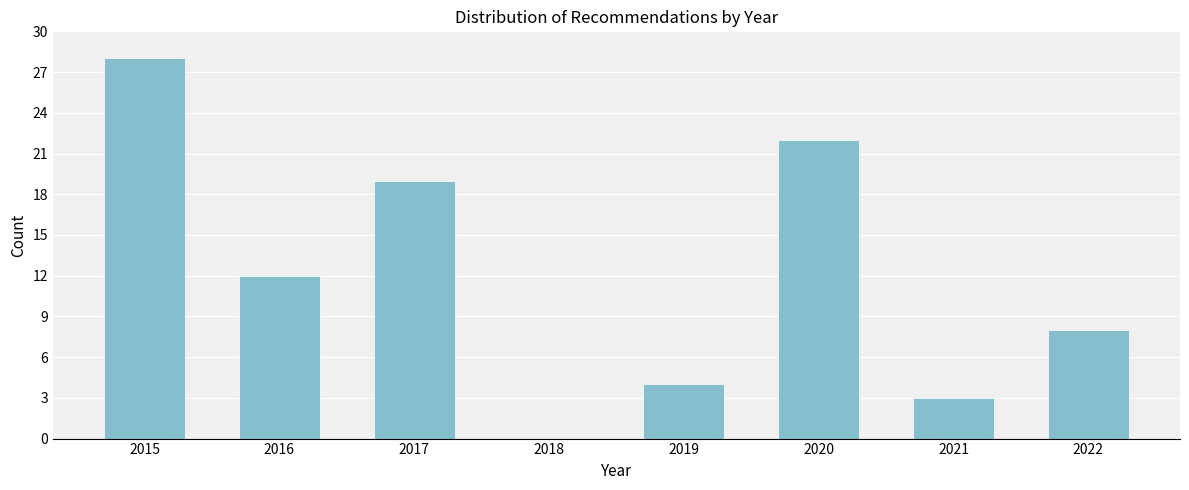

Reading left to right, transcribe all the data shown in this chart.

2015=28	2016=12	2017=19	2018=0	2019=4	2020=22	2021=3	2022=8